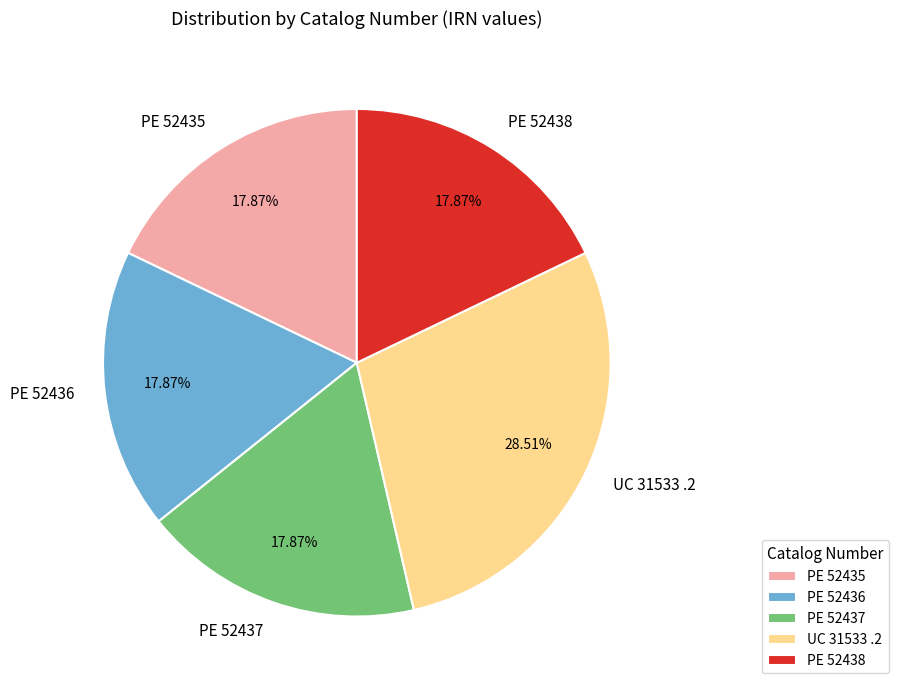

What percentage do PE 52438 and PE 52435 together represent?

35.7%